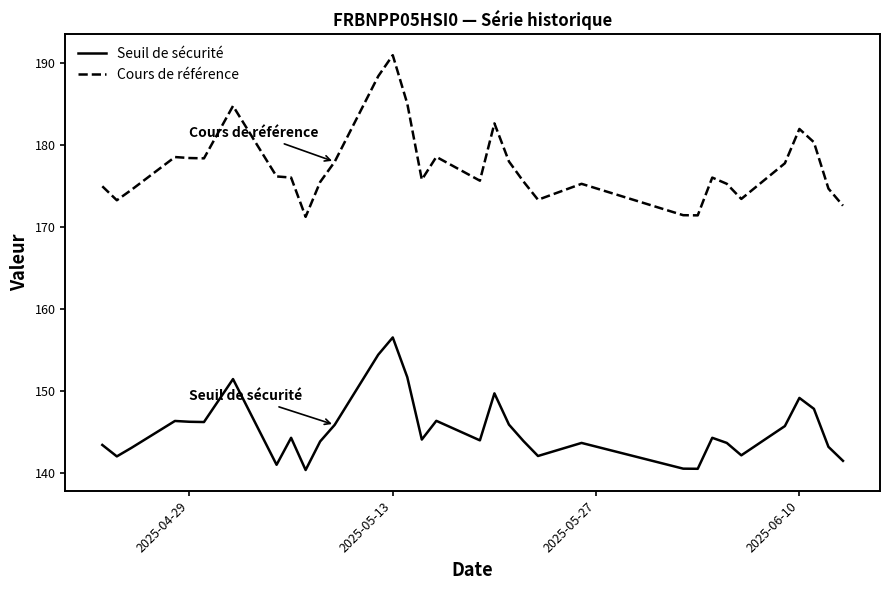

How many lines are shown in the chart?

2